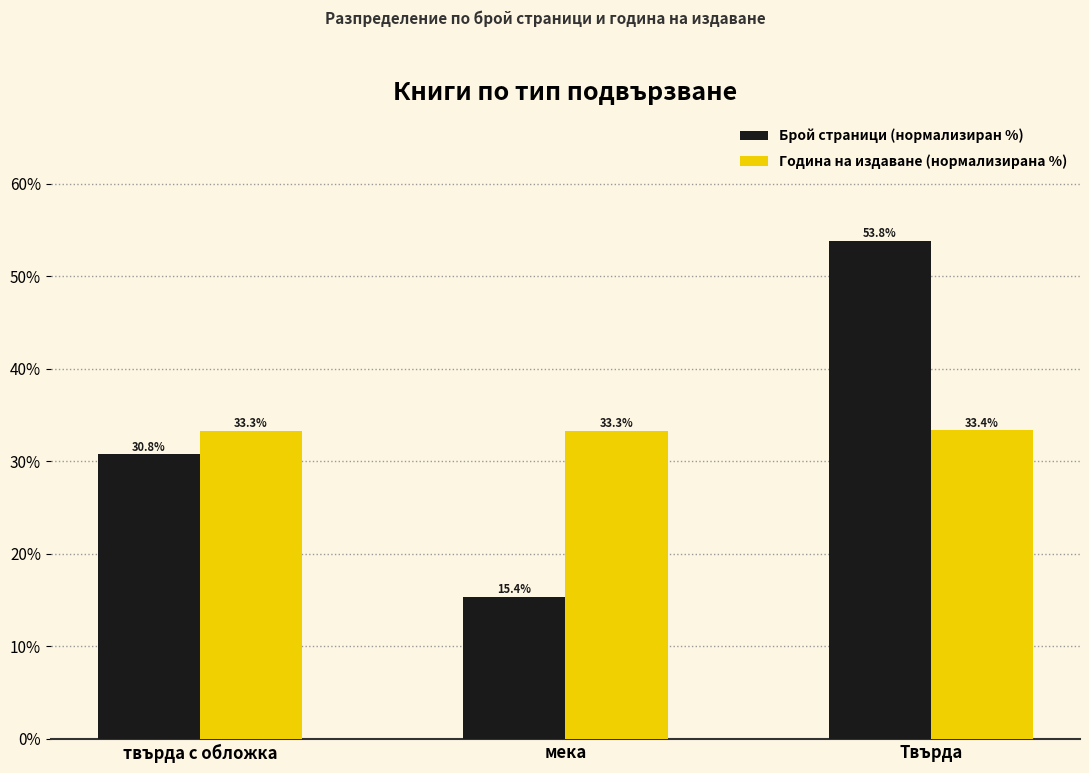

What is the sum of the Година на издаване (нормализирана %) values at твърда с обложка and мека?

66.6